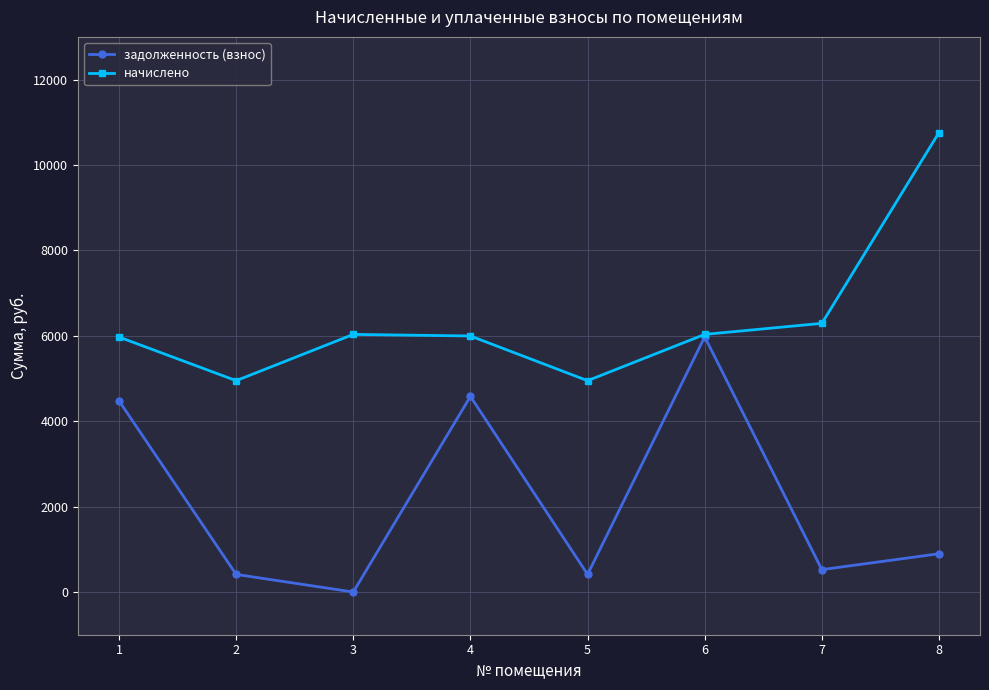

At 2, list the series in order from smallest to largest.

задолженность (взнос), начислено